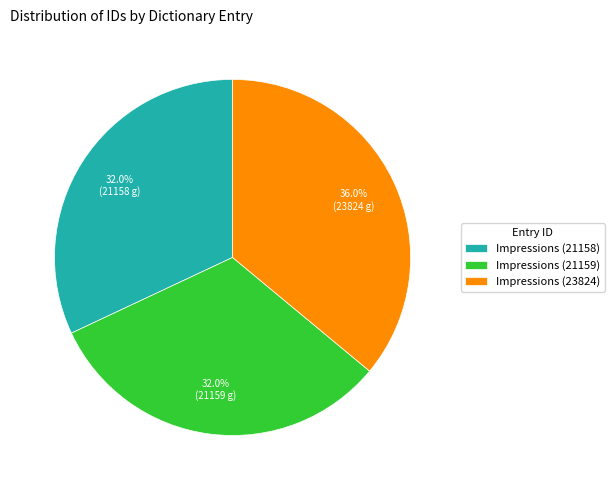

Does any single category account for the majority?

No